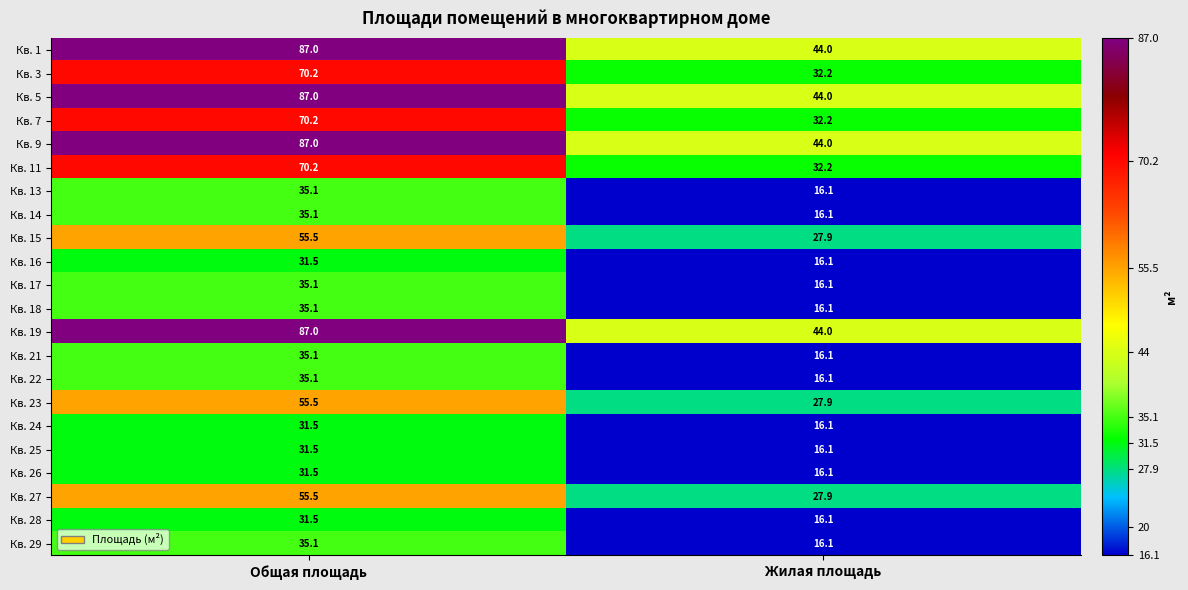

What is the maximum value for Кв. 26?

31.5